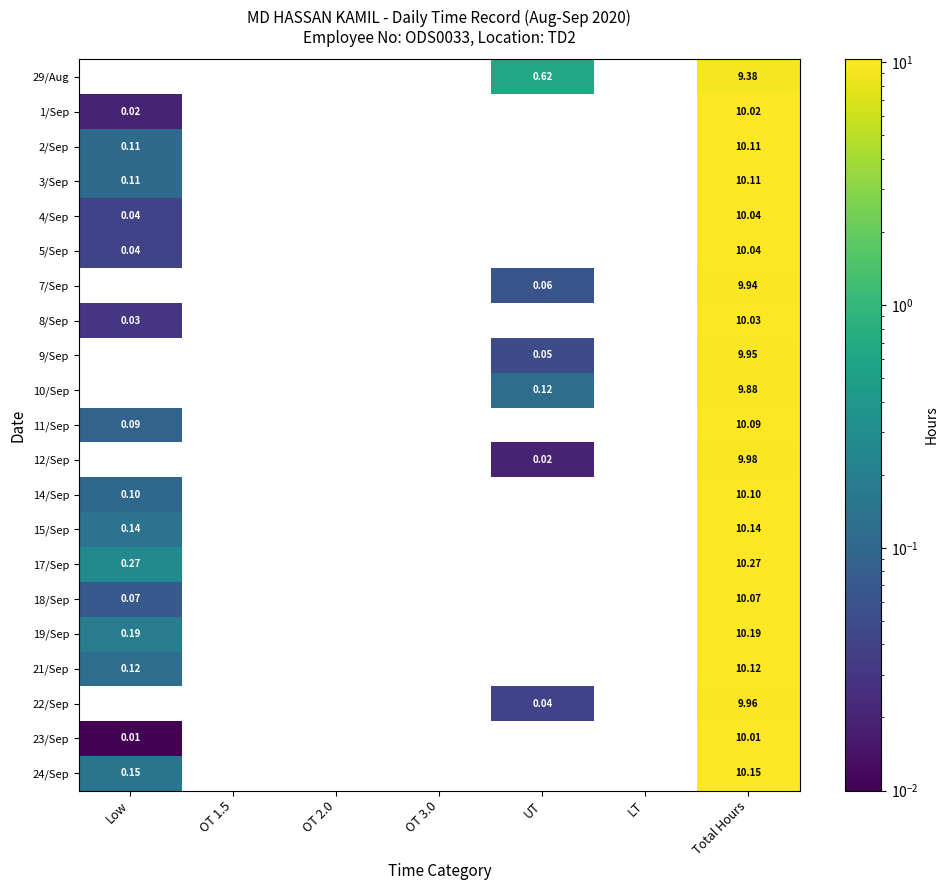

How many data points does each series have?

7